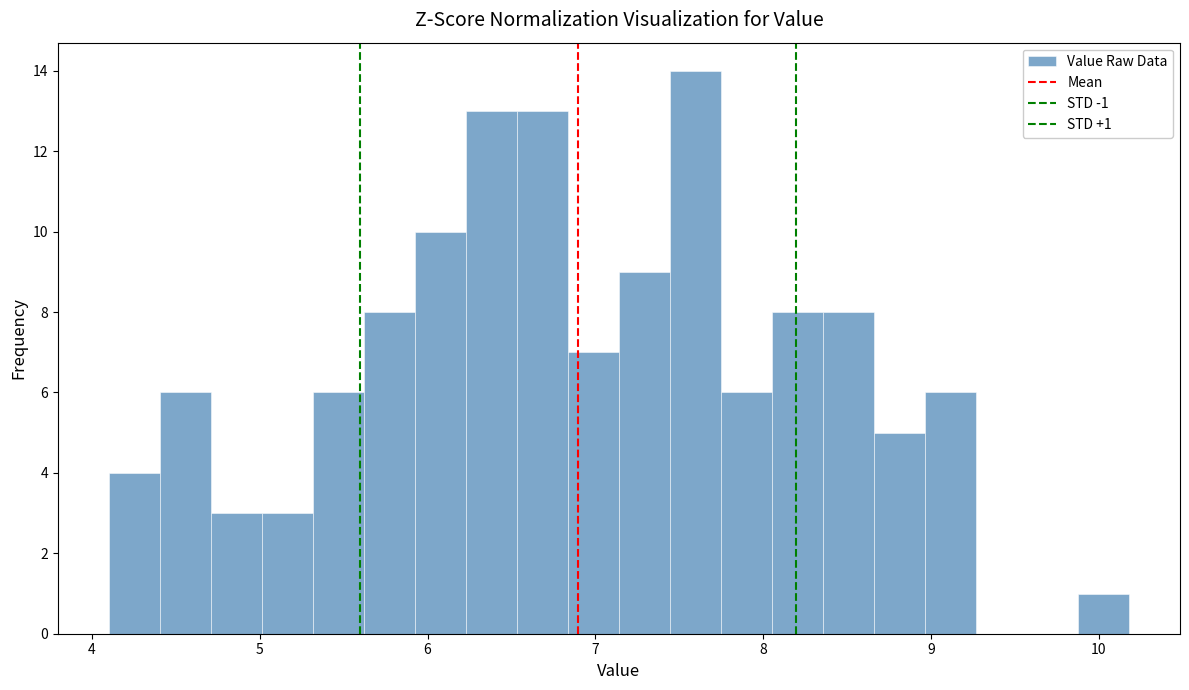

Read against the x-axis, roughly where is the centre of the tallest bar?

7.6